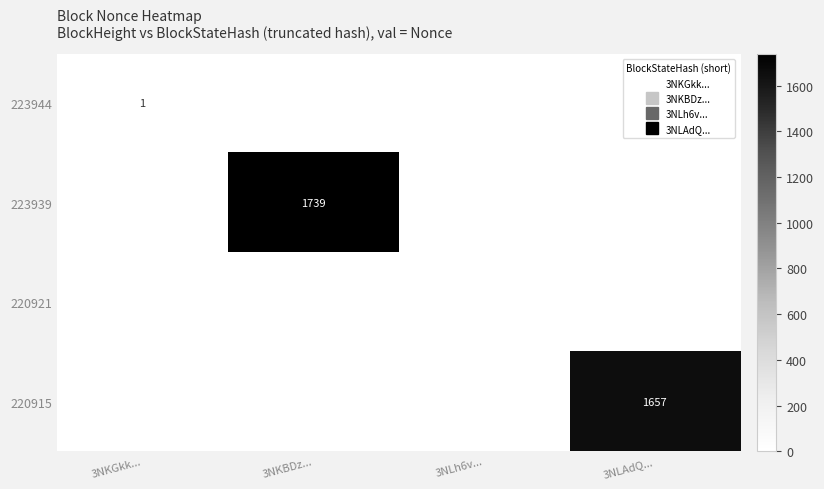

At how many categories does at least one series exceed 760?

2